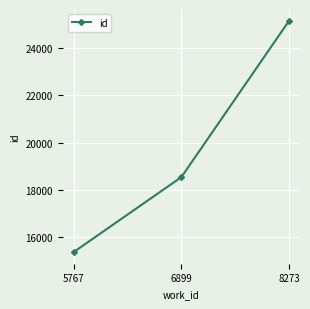

Reading right to left, extract all data points from this chart.

25174	18541	15361